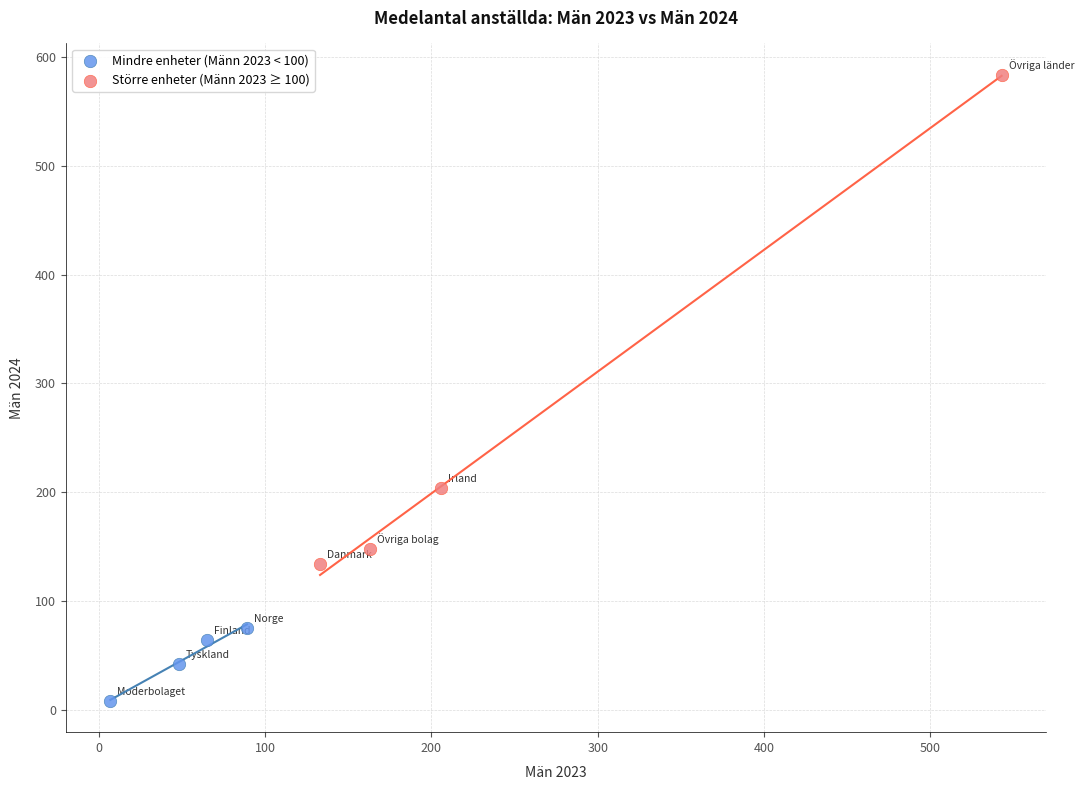

Which series contains the highest Y value?

Större enheter (Männ 2023 ≥ 100)